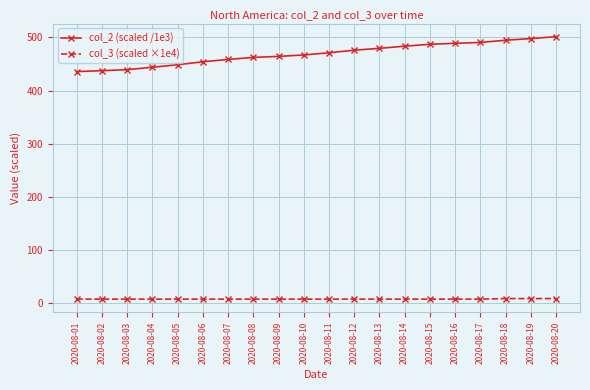

What is the difference between the second highest and second lowest values in the col_2 (scaled /1e3) series?

60.3